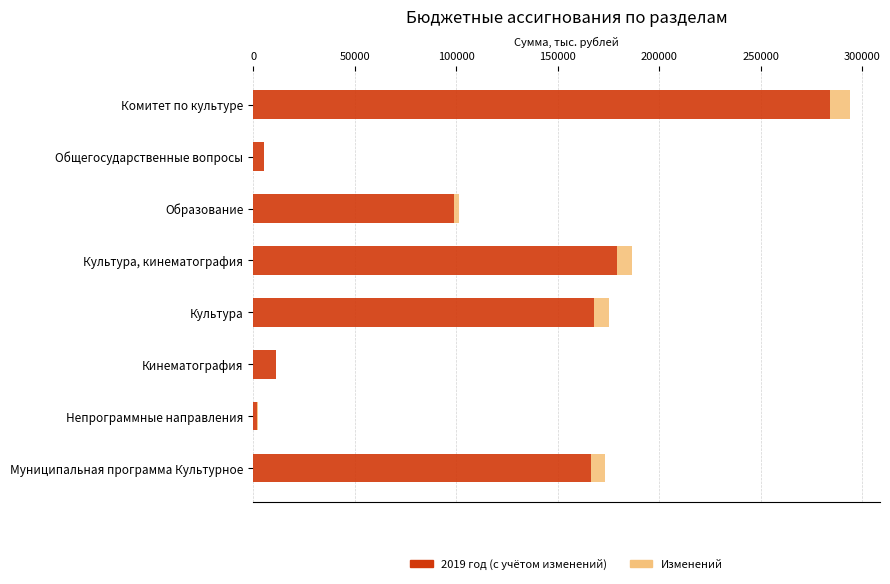

At which label does 2019 год (с учётом изменений) reach its peak?

Комитет по культуре